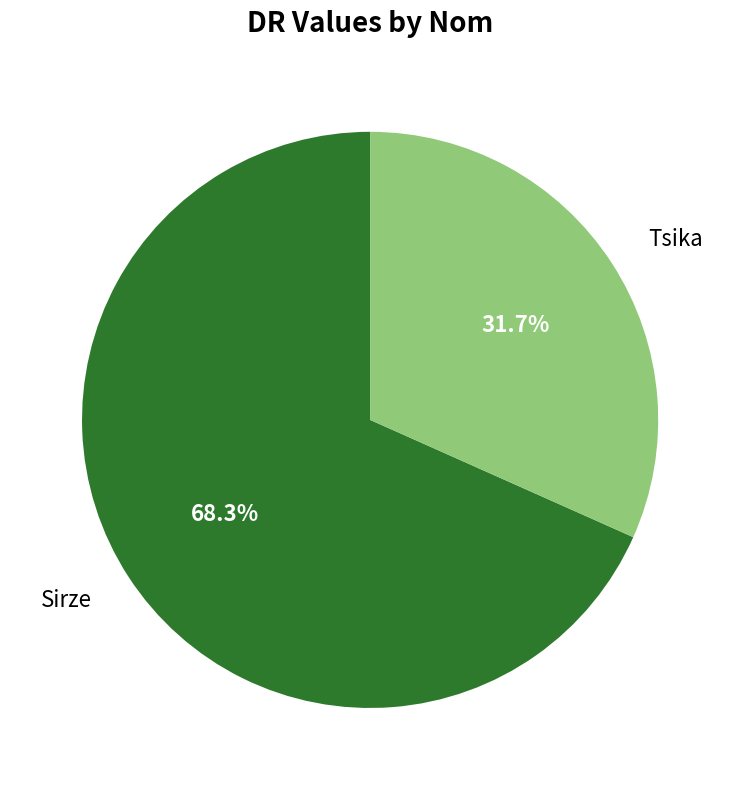

Which slice is the largest?

Sirze